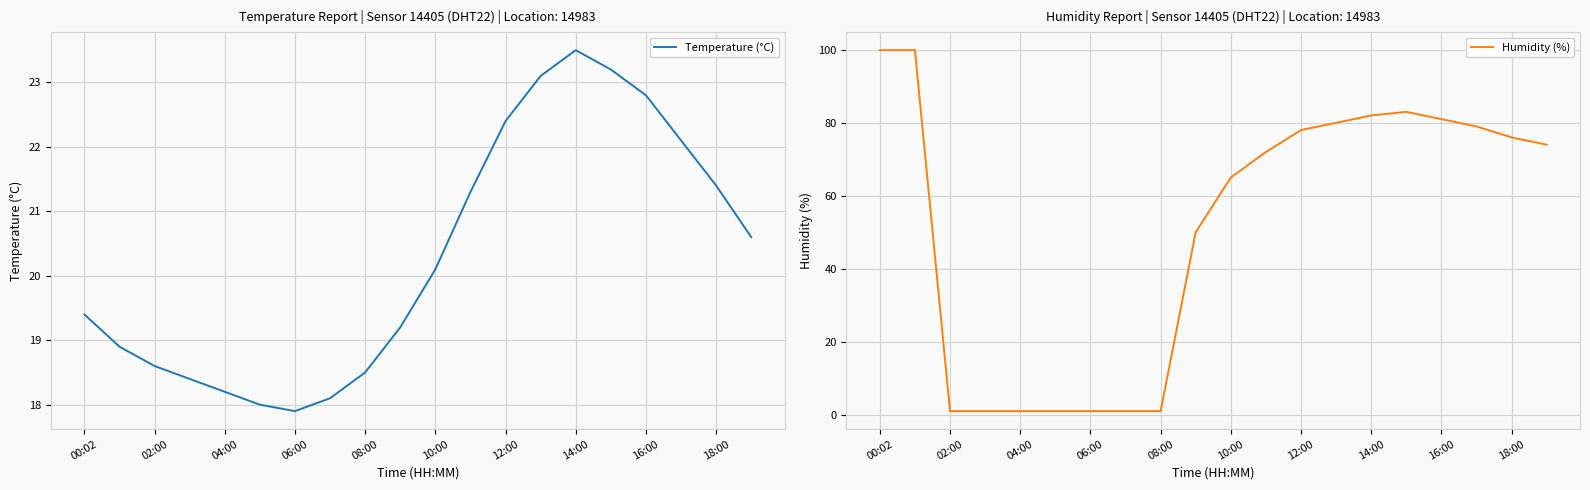

The Temperature (°C) series shows 35.1 at 14:00. True or false?

False